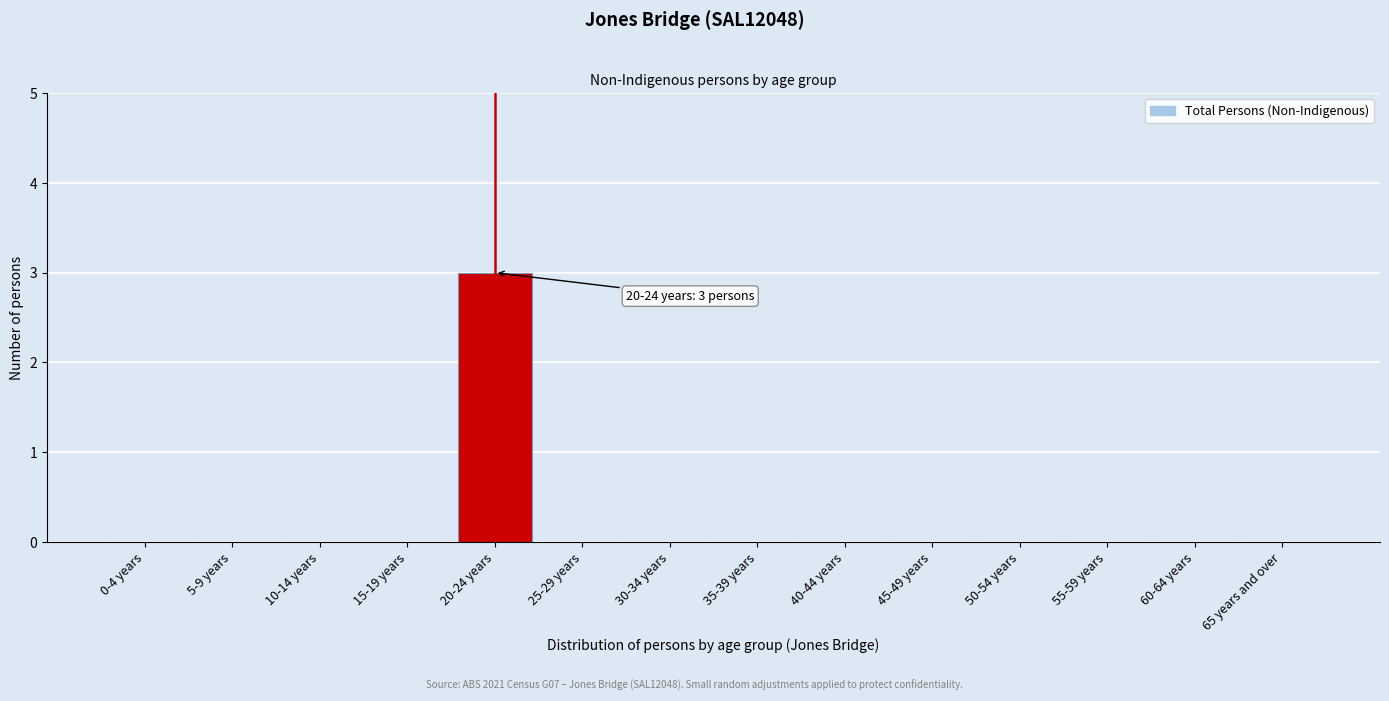

Reading left to right, extract all data points from this chart.

0-4 years=0	5-9 years=0	10-14 years=0	15-19 years=0	20-24 years=3	25-29 years=0	30-34 years=0	35-39 years=0	40-44 years=0	45-49 years=0	50-54 years=0	55-59 years=0	60-64 years=0	65 years and over=0